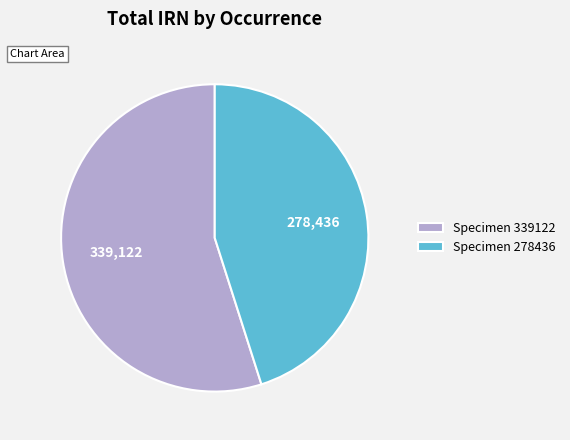

Rank the categories by value from highest to lowest.

Specimen 339122, Specimen 278436